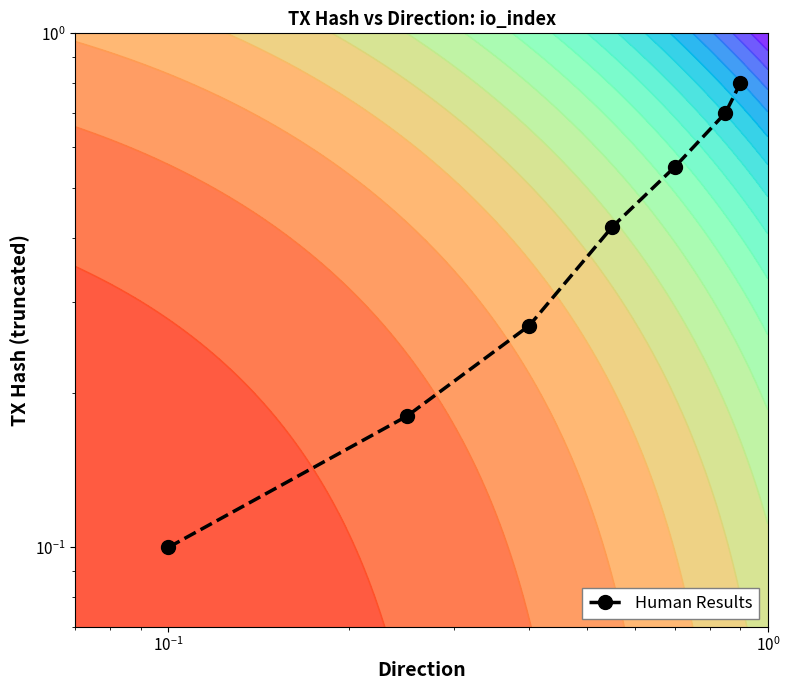

What is the difference between the maximum and minimum values?

0.7